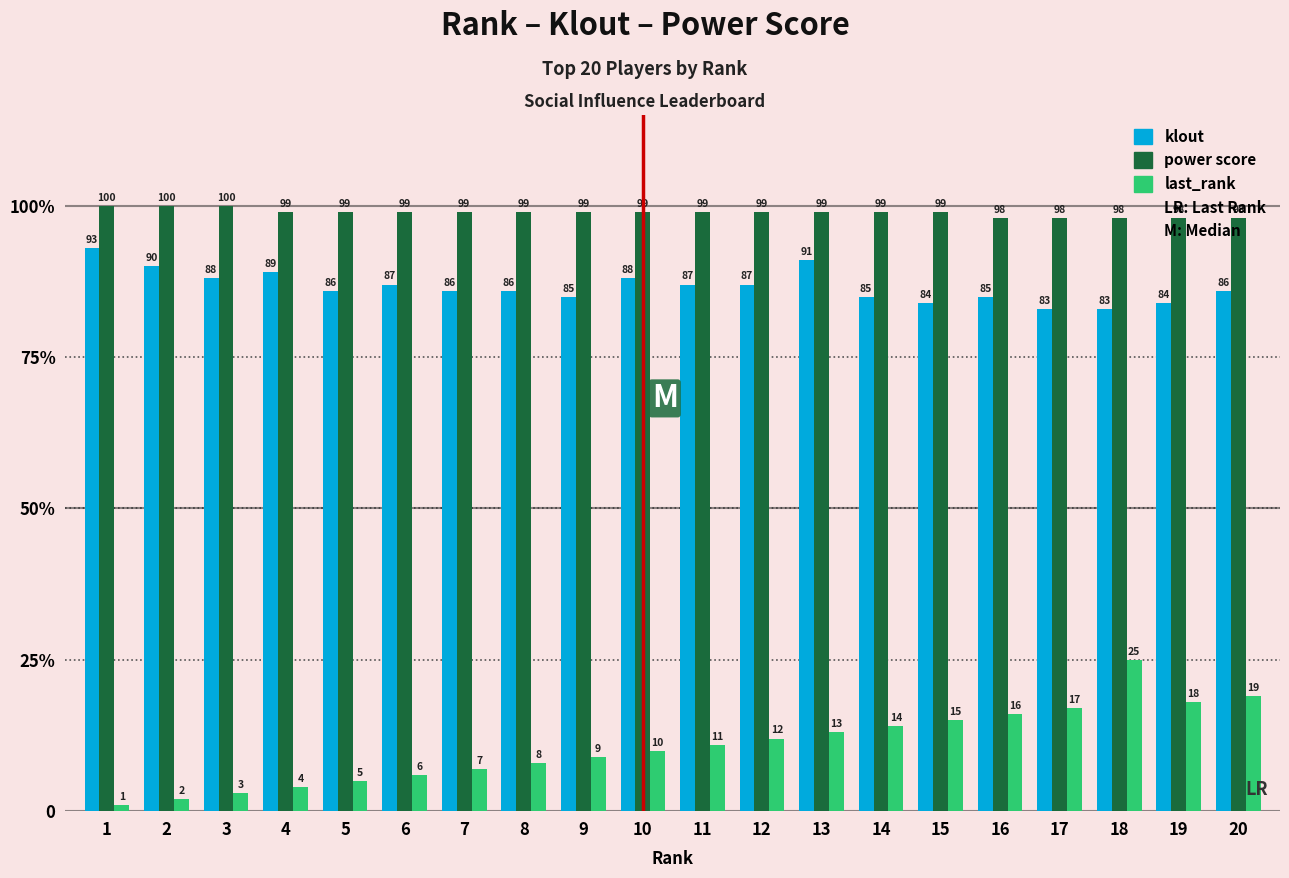

What is the maximum value for power score?

100